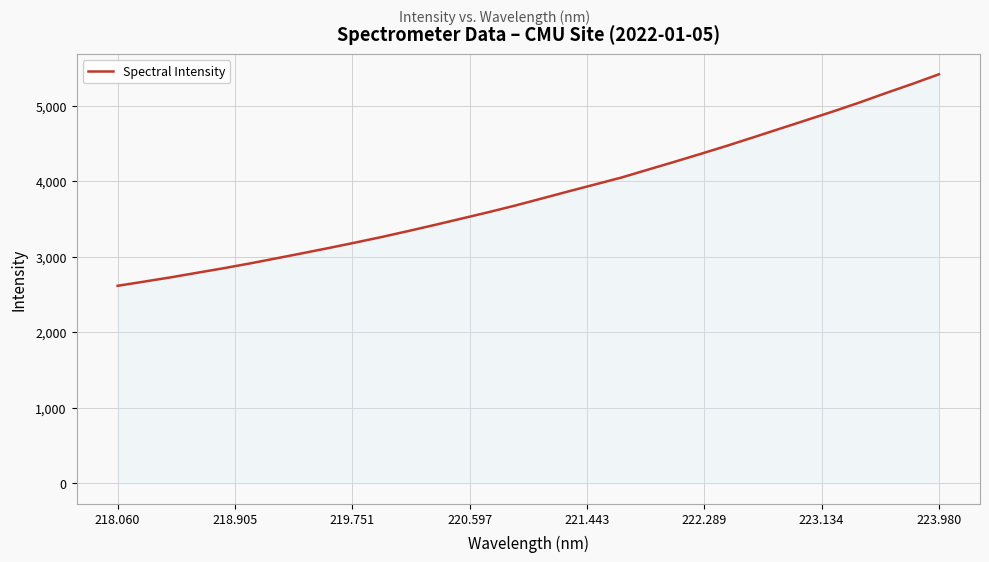

How many series are shown in this chart?

1